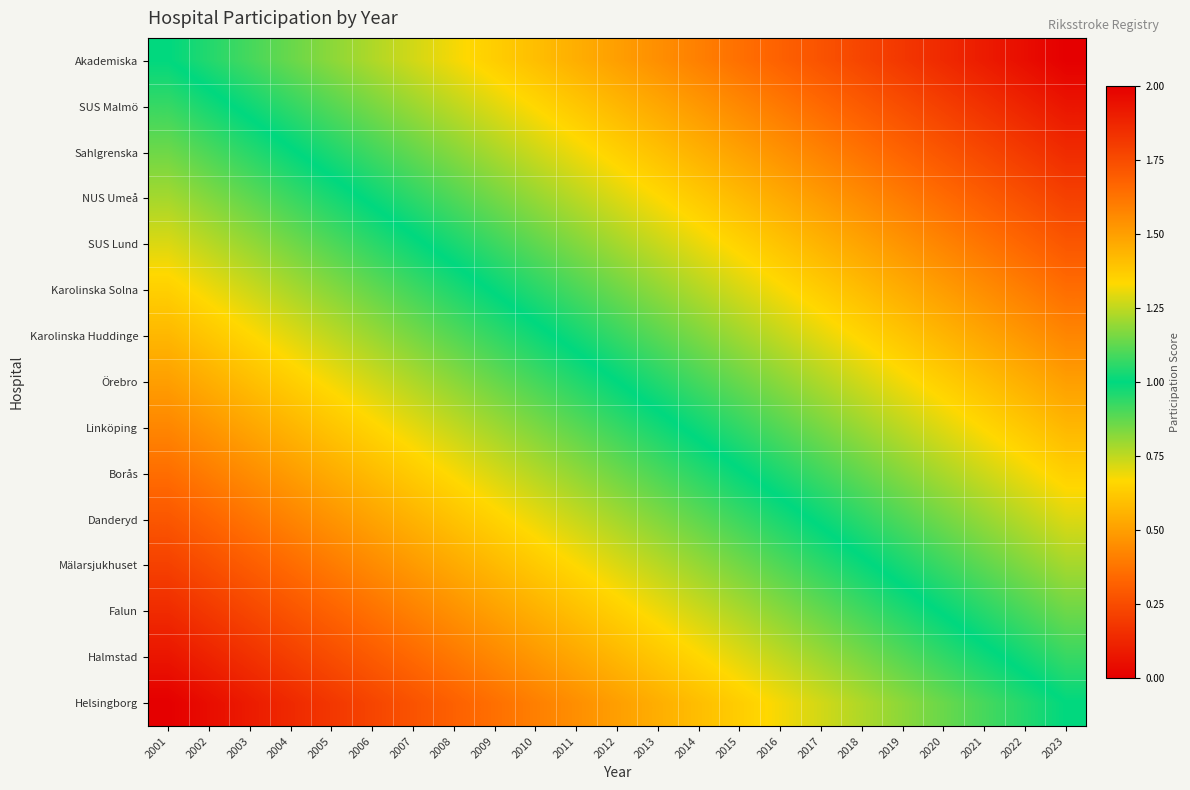

Reading left to right, extract all data points from this chart.

Akademiska: 2001=1.0	2002=1.0	2003=1.1	2004=1.1	2005=1.2	2006=1.2	2007=1.3	2008=1.3	2009=1.4	2010=1.4	2011=1.5	2012=1.5	2013=1.5	2014=1.6	2015=1.6	2016=1.7	2017=1.7	2018=1.8	2019=1.8	2020=1.9	2021=1.9	2022=2.0	2023=2.0
SUS Malmö: 2001=0.9	2002=1.0	2003=1.0	2004=1.1	2005=1.1	2006=1.2	2007=1.2	2008=1.2	2009=1.3	2010=1.3	2011=1.4	2012=1.4	2013=1.5	2014=1.5	2015=1.6	2016=1.6	2017=1.7	2018=1.7	2019=1.7	2020=1.8	2021=1.8	2022=1.9	2023=1.9
Sahlgrenska: 2001=0.9	2002=0.9	2003=0.9	2004=1.0	2005=1.0	2006=1.1	2007=1.1	2008=1.2	2009=1.2	2010=1.3	2011=1.3	2012=1.4	2013=1.4	2014=1.4	2015=1.5	2016=1.5	2017=1.6	2018=1.6	2019=1.7	2020=1.7	2021=1.8	2022=1.8	2023=1.9
NUS Umeå: 2001=0.8	2002=0.8	2003=0.9	2004=0.9	2005=1.0	2006=1.0	2007=1.1	2008=1.1	2009=1.1	2010=1.2	2011=1.2	2012=1.3	2013=1.3	2014=1.4	2015=1.4	2016=1.5	2017=1.5	2018=1.6	2019=1.6	2020=1.6	2021=1.7	2022=1.7	2023=1.8
SUS Lund: 2001=0.7	2002=0.8	2003=0.8	2004=0.9	2005=0.9	2006=0.9	2007=1.0	2008=1.0	2009=1.1	2010=1.1	2011=1.2	2012=1.2	2013=1.3	2014=1.3	2015=1.4	2016=1.4	2017=1.4	2018=1.5	2019=1.5	2020=1.6	2021=1.6	2022=1.7	2023=1.7
Karolinska Solna: 2001=0.6	2002=0.7	2003=0.7	2004=0.8	2005=0.8	2006=0.9	2007=0.9	2008=1.0	2009=1.0	2010=1.1	2011=1.1	2012=1.1	2013=1.2	2014=1.2	2015=1.3	2016=1.3	2017=1.4	2018=1.4	2019=1.5	2020=1.5	2021=1.6	2022=1.6	2023=1.6
Karolinska Huddinge: 2001=0.6	2002=0.6	2003=0.7	2004=0.7	2005=0.8	2006=0.8	2007=0.8	2008=0.9	2009=0.9	2010=1.0	2011=1.0	2012=1.1	2013=1.1	2014=1.2	2015=1.2	2016=1.3	2017=1.3	2018=1.3	2019=1.4	2020=1.4	2021=1.5	2022=1.5	2023=1.6
Örebro: 2001=0.5	2002=0.5	2003=0.6	2004=0.6	2005=0.7	2006=0.7	2007=0.8	2008=0.8	2009=0.9	2010=0.9	2011=1.0	2012=1.0	2013=1.0	2014=1.1	2015=1.1	2016=1.2	2017=1.2	2018=1.3	2019=1.3	2020=1.4	2021=1.4	2022=1.5	2023=1.5
Linköping: 2001=0.4	2002=0.5	2003=0.5	2004=0.6	2005=0.6	2006=0.7	2007=0.7	2008=0.7	2009=0.8	2010=0.8	2011=0.9	2012=0.9	2013=1.0	2014=1.0	2015=1.1	2016=1.1	2017=1.2	2018=1.2	2019=1.2	2020=1.3	2021=1.3	2022=1.4	2023=1.4
Borås: 2001=0.4	2002=0.4	2003=0.4	2004=0.5	2005=0.5	2006=0.6	2007=0.6	2008=0.7	2009=0.7	2010=0.8	2011=0.8	2012=0.9	2013=0.9	2014=0.9	2015=1.0	2016=1.0	2017=1.1	2018=1.1	2019=1.2	2020=1.2	2021=1.3	2022=1.3	2023=1.4
Danderyd: 2001=0.3	2002=0.3	2003=0.4	2004=0.4	2005=0.5	2006=0.5	2007=0.6	2008=0.6	2009=0.6	2010=0.7	2011=0.7	2012=0.8	2013=0.8	2014=0.9	2015=0.9	2016=1.0	2017=1.0	2018=1.1	2019=1.1	2020=1.1	2021=1.2	2022=1.2	2023=1.3
Mälarsjukhuset: 2001=0.2	2002=0.3	2003=0.3	2004=0.4	2005=0.4	2006=0.4	2007=0.5	2008=0.5	2009=0.6	2010=0.6	2011=0.7	2012=0.7	2013=0.8	2014=0.8	2015=0.9	2016=0.9	2017=0.9	2018=1.0	2019=1.0	2020=1.1	2021=1.1	2022=1.2	2023=1.2
Falun: 2001=0.1	2002=0.2	2003=0.2	2004=0.3	2005=0.3	2006=0.4	2007=0.4	2008=0.5	2009=0.5	2010=0.6	2011=0.6	2012=0.6	2013=0.7	2014=0.7	2015=0.8	2016=0.8	2017=0.9	2018=0.9	2019=1.0	2020=1.0	2021=1.1	2022=1.1	2023=1.1
Halmstad: 2001=0.1	2002=0.1	2003=0.2	2004=0.2	2005=0.3	2006=0.3	2007=0.3	2008=0.4	2009=0.4	2010=0.5	2011=0.5	2012=0.6	2013=0.6	2014=0.7	2015=0.7	2016=0.8	2017=0.8	2018=0.8	2019=0.9	2020=0.9	2021=1.0	2022=1.0	2023=1.1
Helsingborg: 2001=0.0	2002=0.0	2003=0.1	2004=0.1	2005=0.2	2006=0.2	2007=0.3	2008=0.3	2009=0.4	2010=0.4	2011=0.5	2012=0.5	2013=0.5	2014=0.6	2015=0.6	2016=0.7	2017=0.7	2018=0.8	2019=0.8	2020=0.9	2021=0.9	2022=1.0	2023=1.0